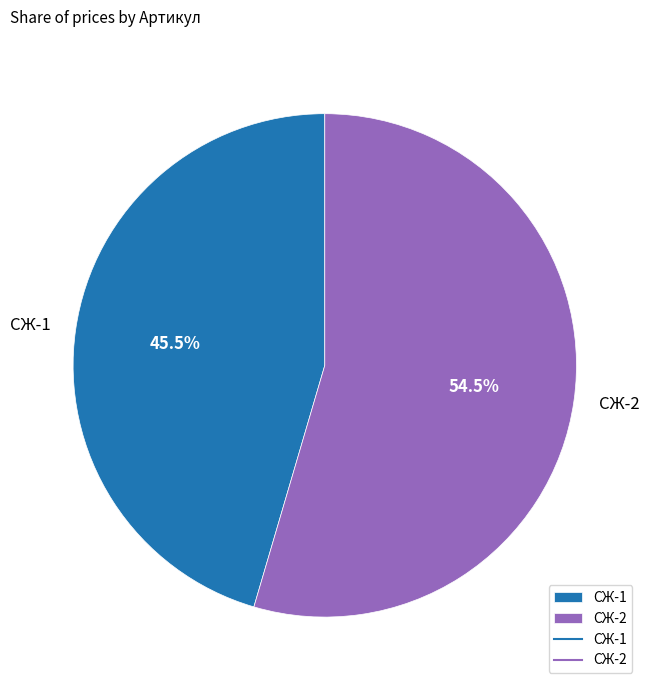

Does СЖ-2 represent more than half of the total?

Yes